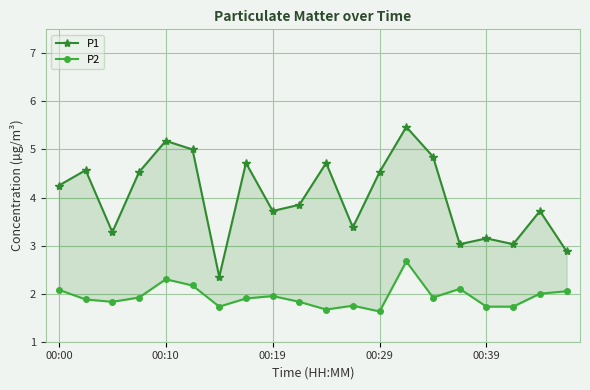

What is the sum of all P2 values?

38.8